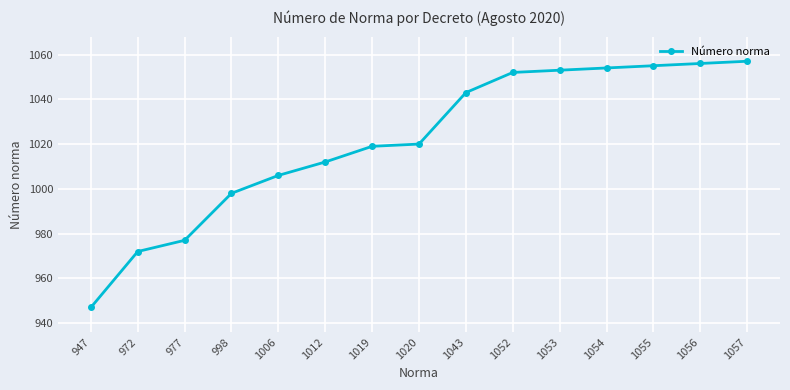

Reading right to left, transcribe all the data shown in this chart.

1057=1057	1056=1056	1055=1055	1054=1054	1053=1053	1052=1052	1043=1043	1020=1020	1019=1019	1012=1012	1006=1006	998=998	977=977	972=972	947=947